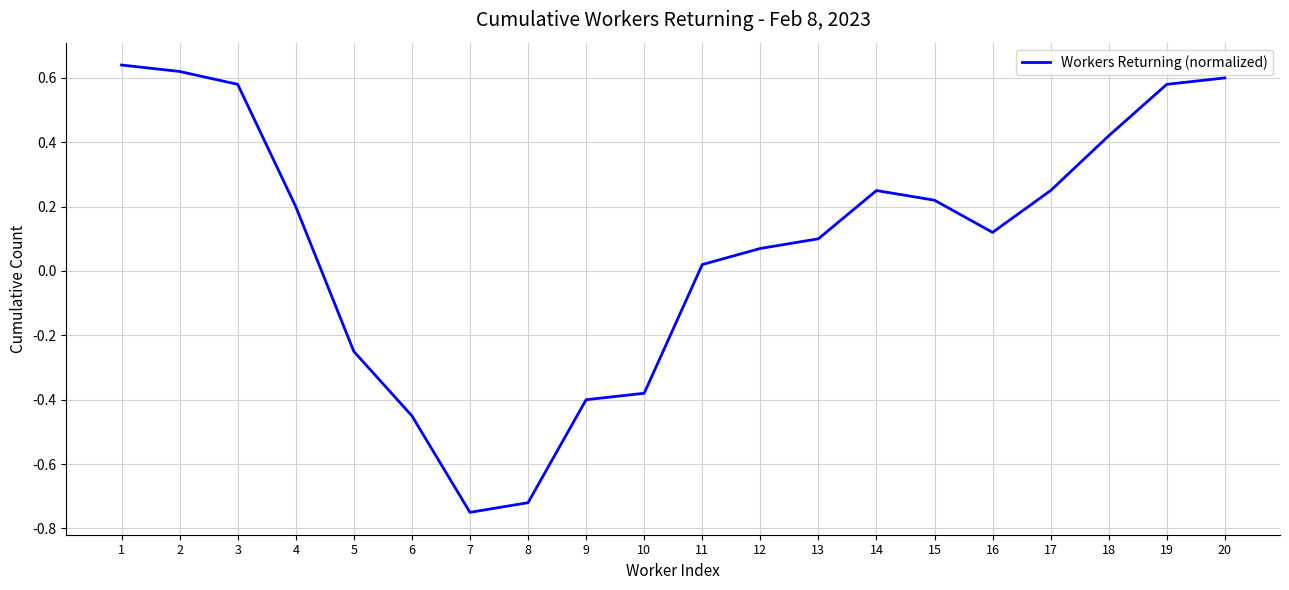

At which category does the chart reach its peak across all series?

1